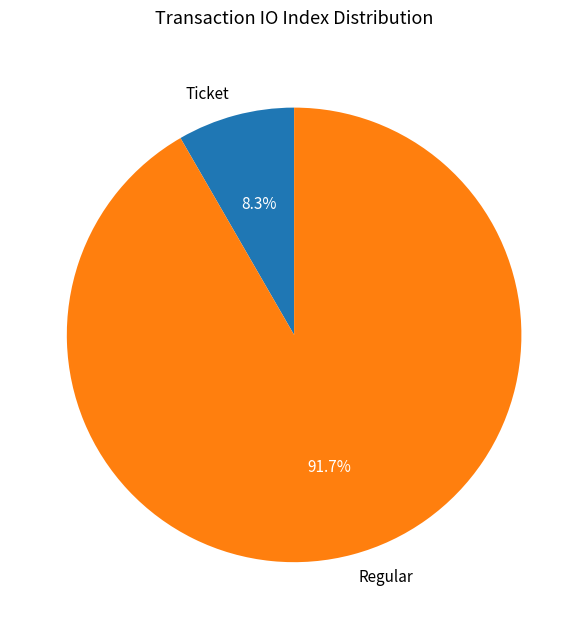

Is there any slice that represents more than half of the pie?

Yes